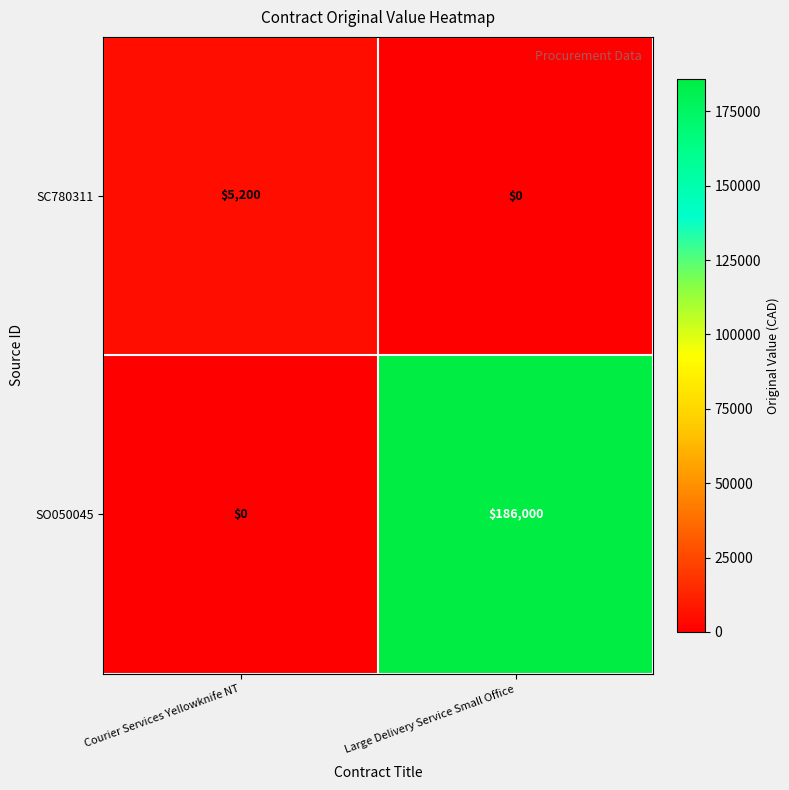

Reading left to right, extract all data points from this chart.

SC780311: Courier Services Yellowknife NT=5200	Large Delivery Service Small Office=0
SO050045: Courier Services Yellowknife NT=0	Large Delivery Service Small Office=186000